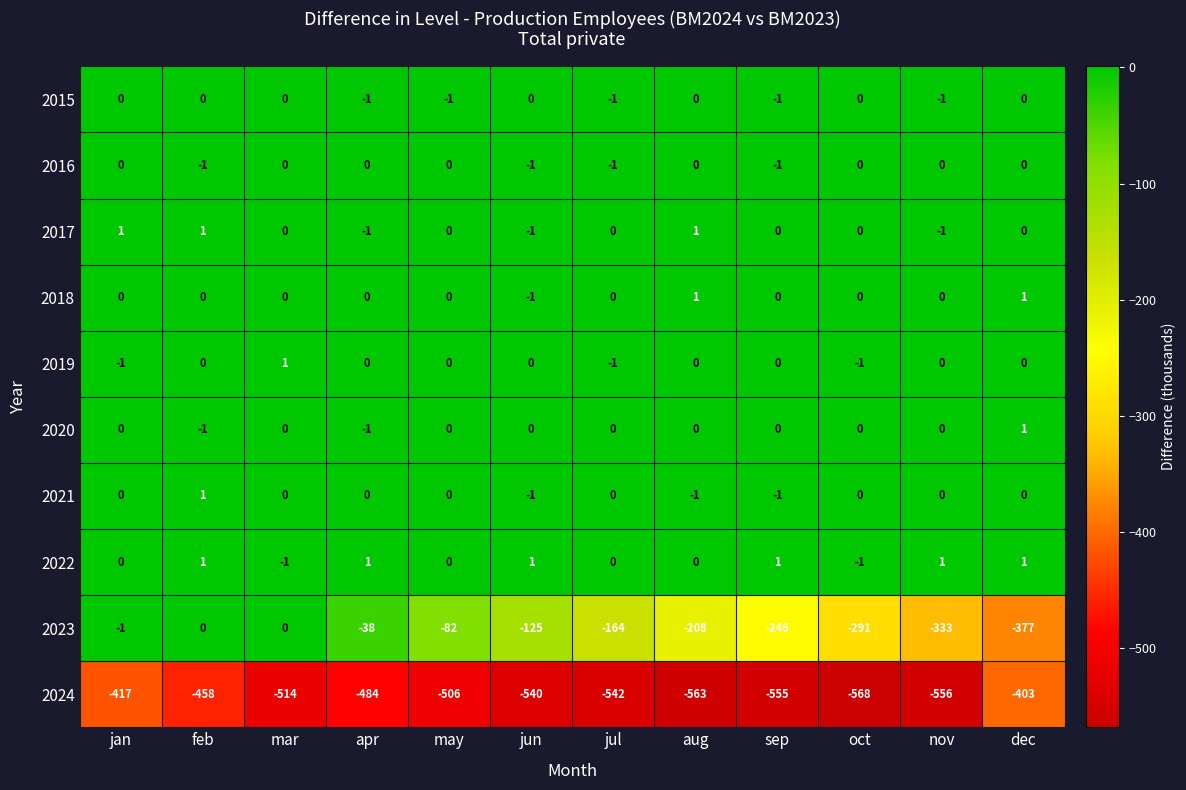

How many distinct data groups are displayed?

10